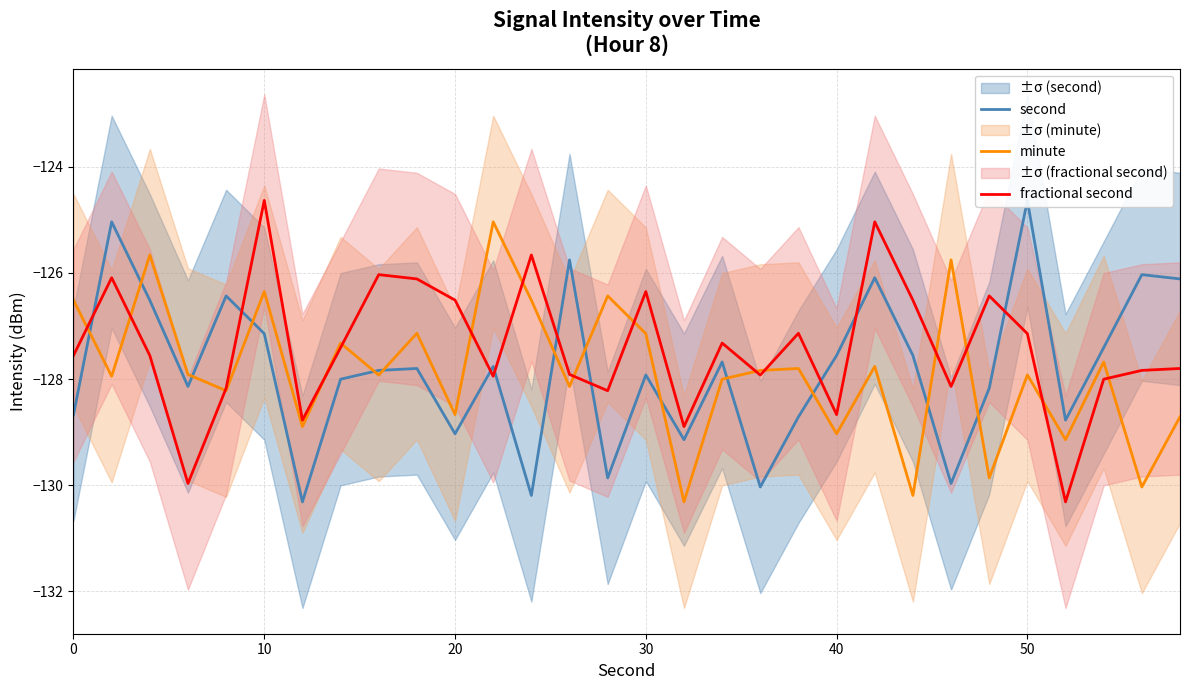

Which series has the largest total across all categories?

fractional second